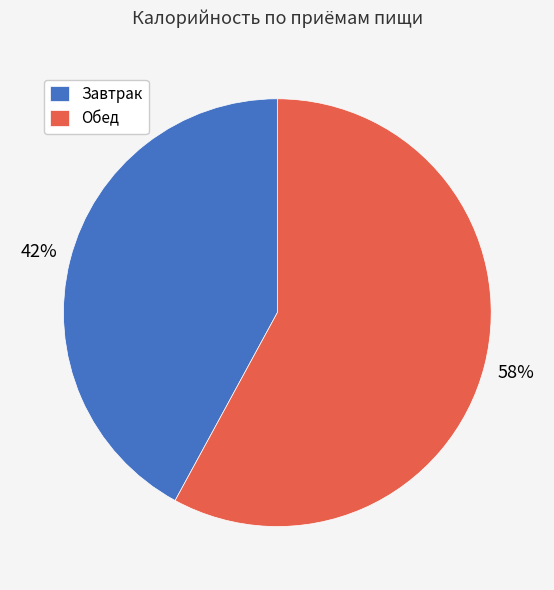

Is Обед the majority of the pie?

Yes